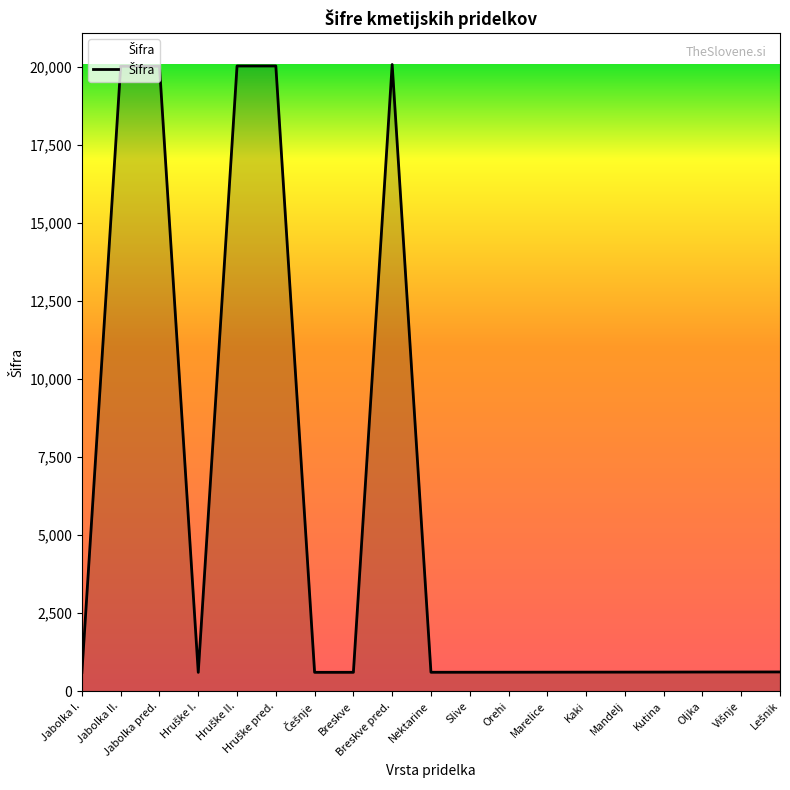

What is the greatest value displayed?

20079